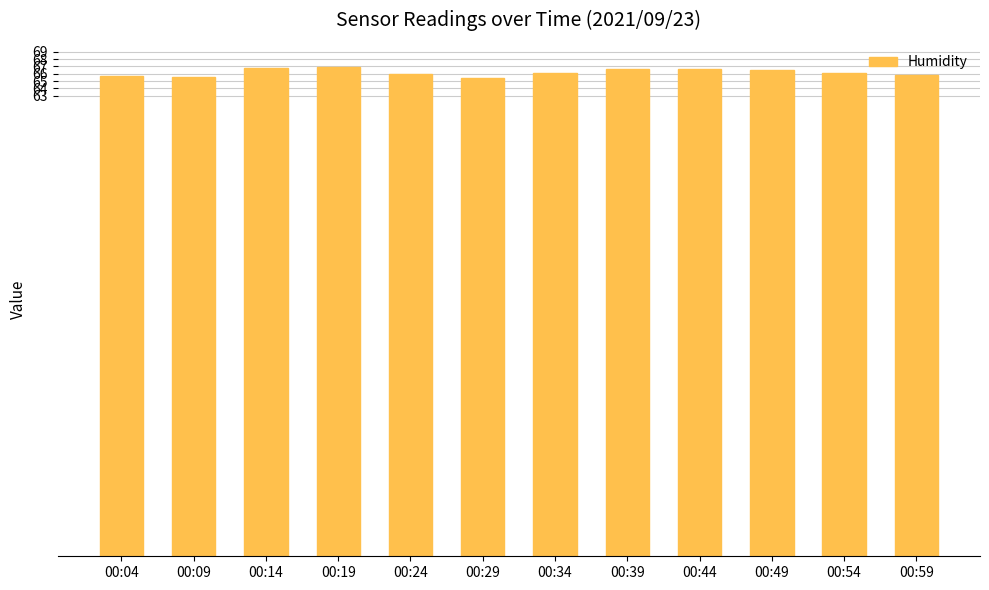

True or false: the data shows 14.0 at 00:34.

False